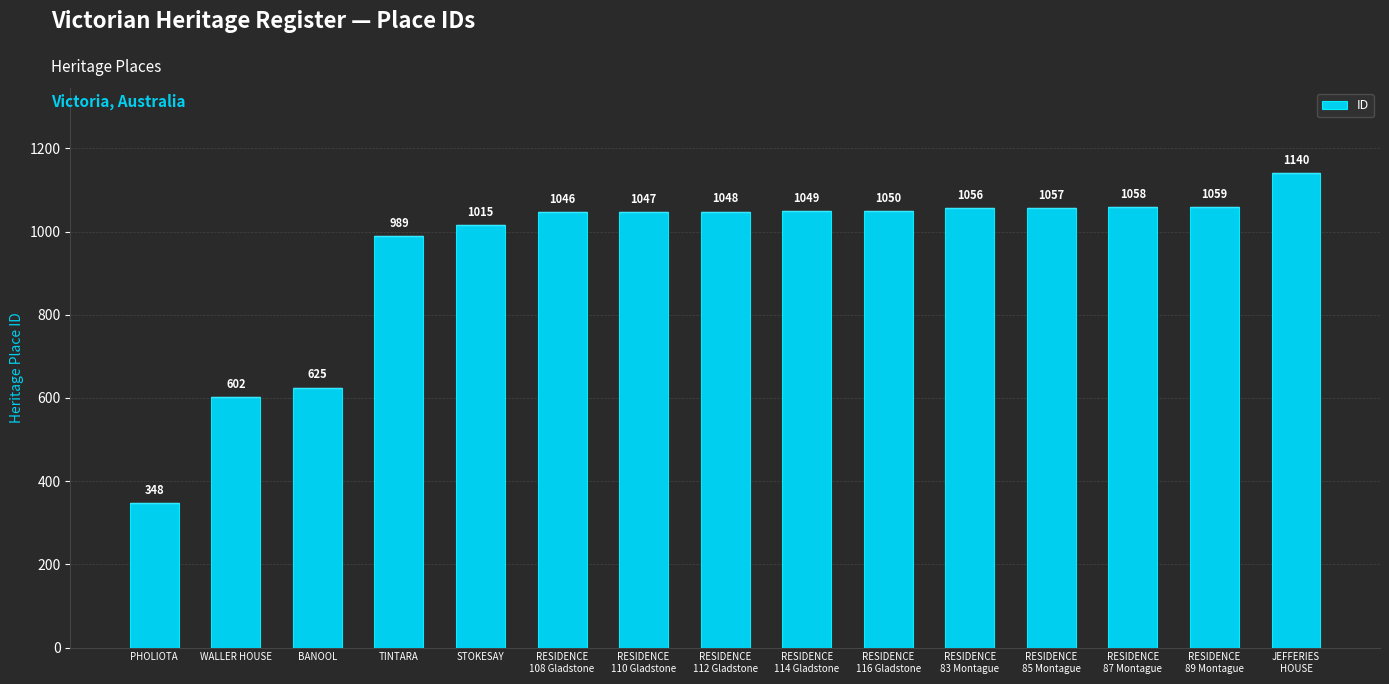

Read the value at RESIDENCE
108 Gladstone, to the nearest 100.

1000